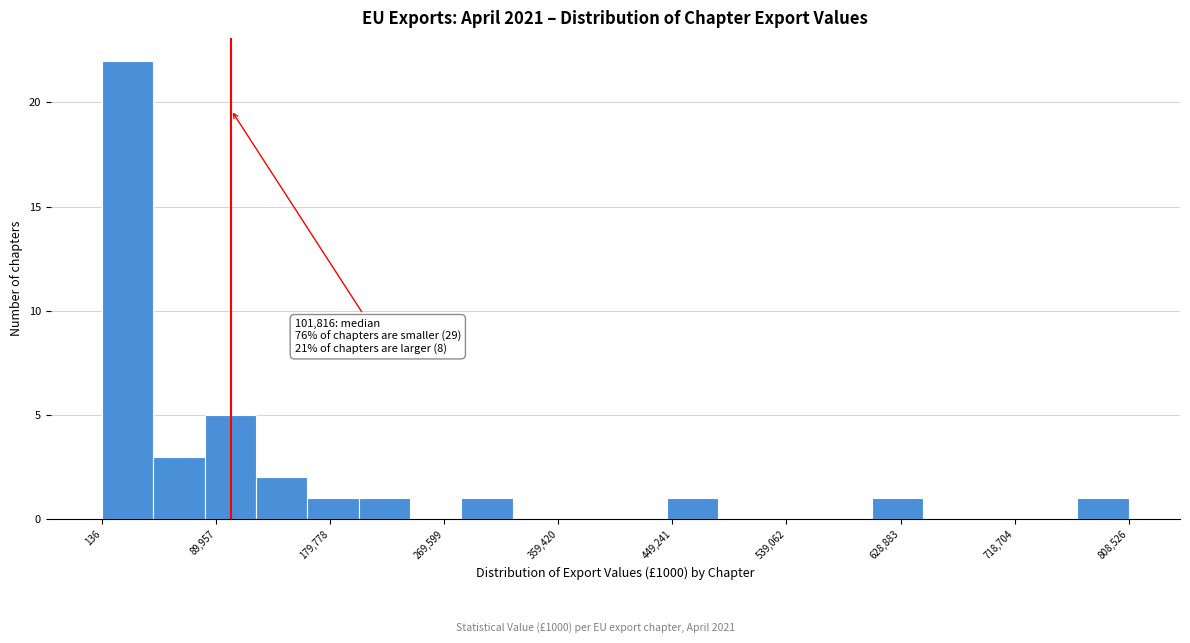

Which range on the x-axis has the tallest bar?

0 to 40000